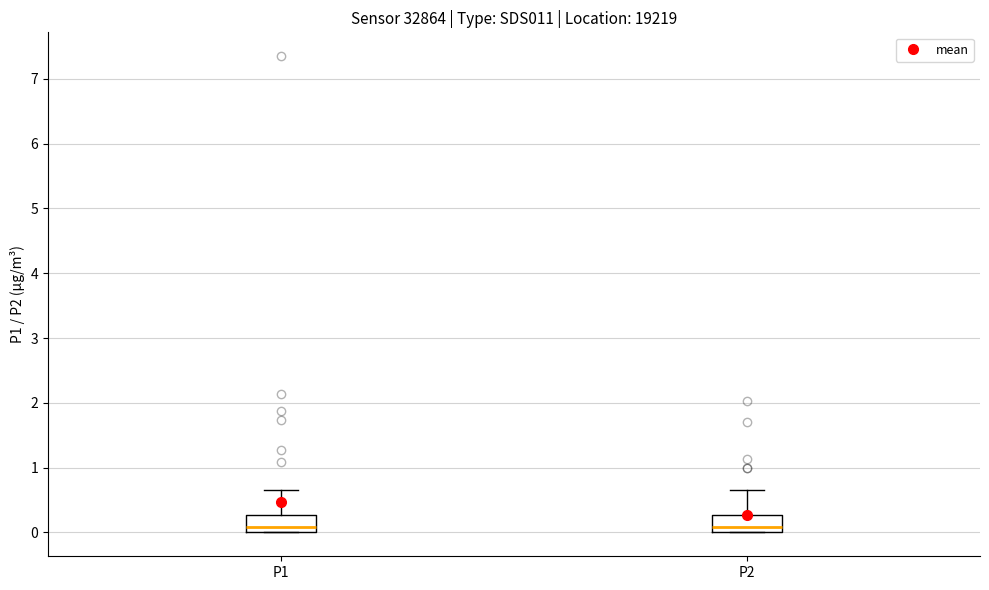

Reading left to right, read every box against the y-axis: the position of its median line, the range the box covers, and the ends of its whiskers. The values are not printed on the chart, so give them approximately, as read against the axis.

P1: median 0.1, box 0.0 to 0.3, whiskers 0.0 to 0.7
P2: median 0.1, box 0.0 to 0.3, whiskers 0.0 to 0.7